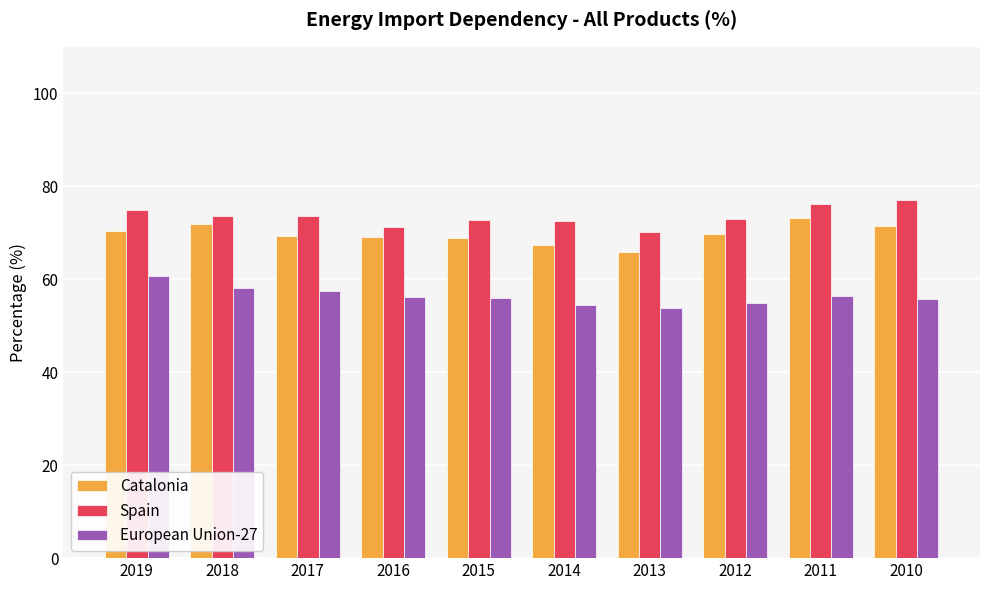

How many bars are there in each group?

3